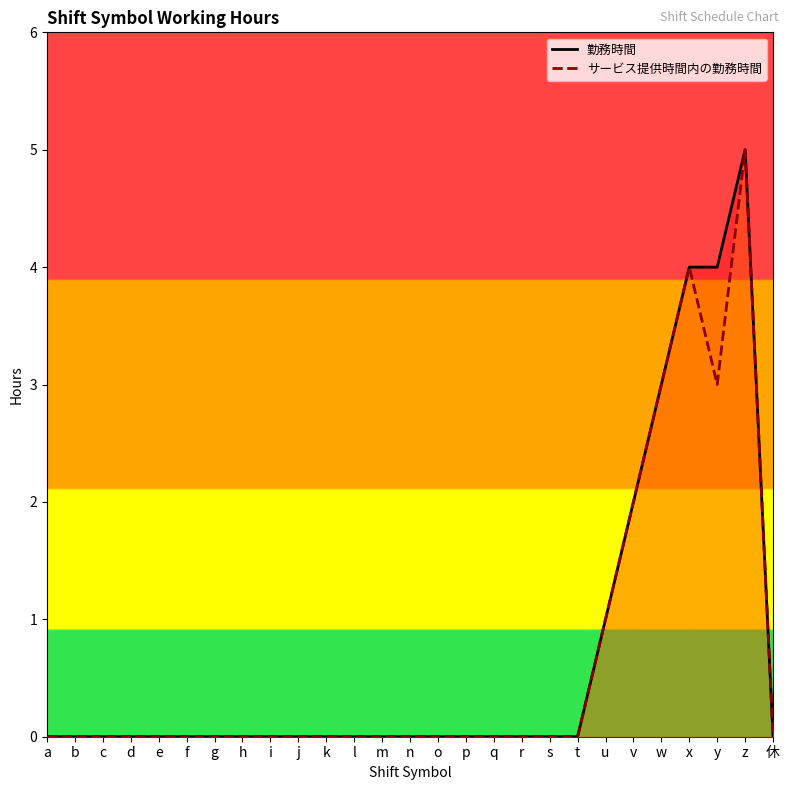

What is the sum of all サービス提供時間内の勤務時間 values?

18